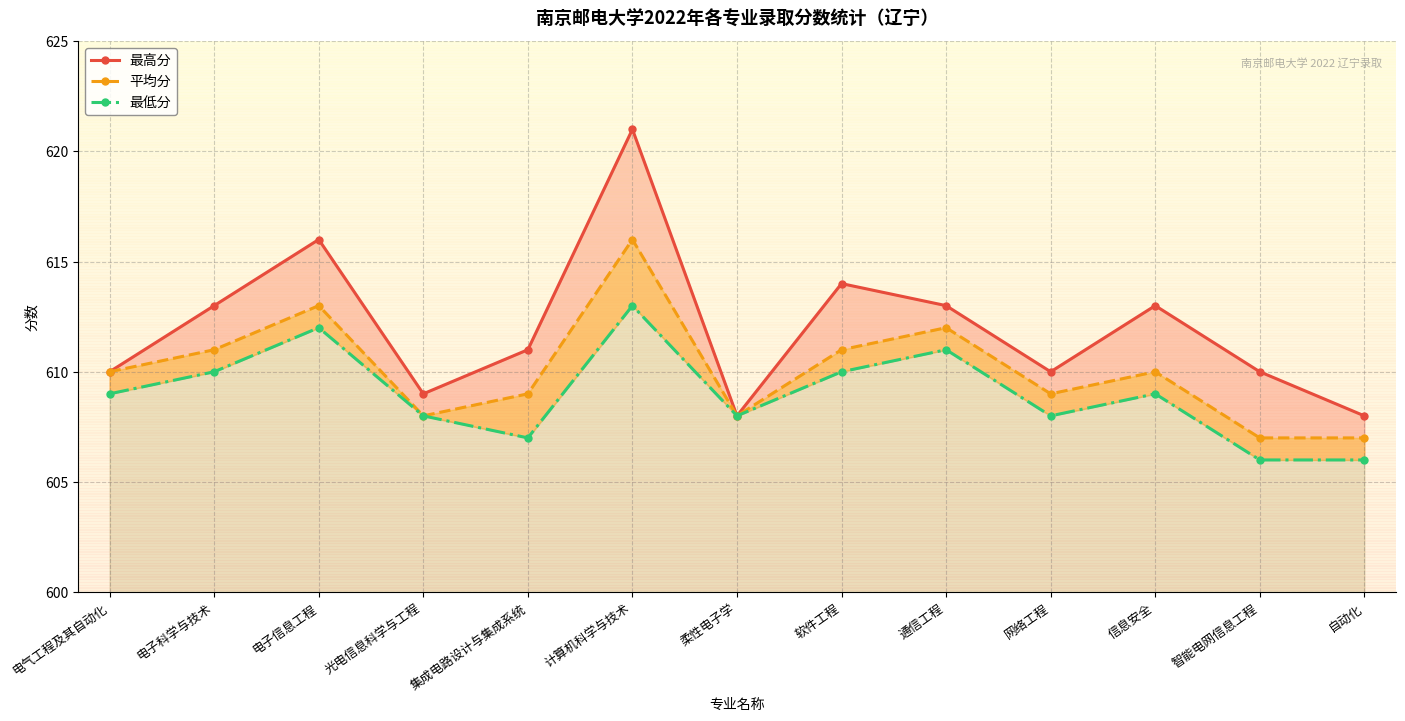

What is the value of the 最低分 point at the 2nd from the left?

610